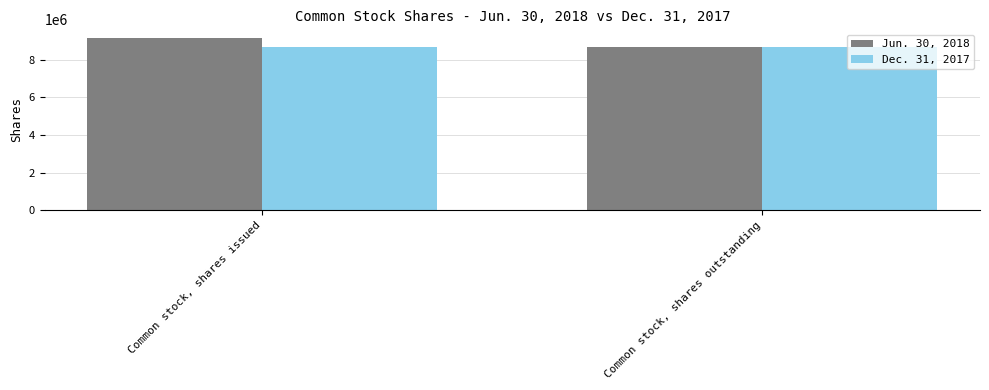

What is the maximum value shown in the chart?

9144465